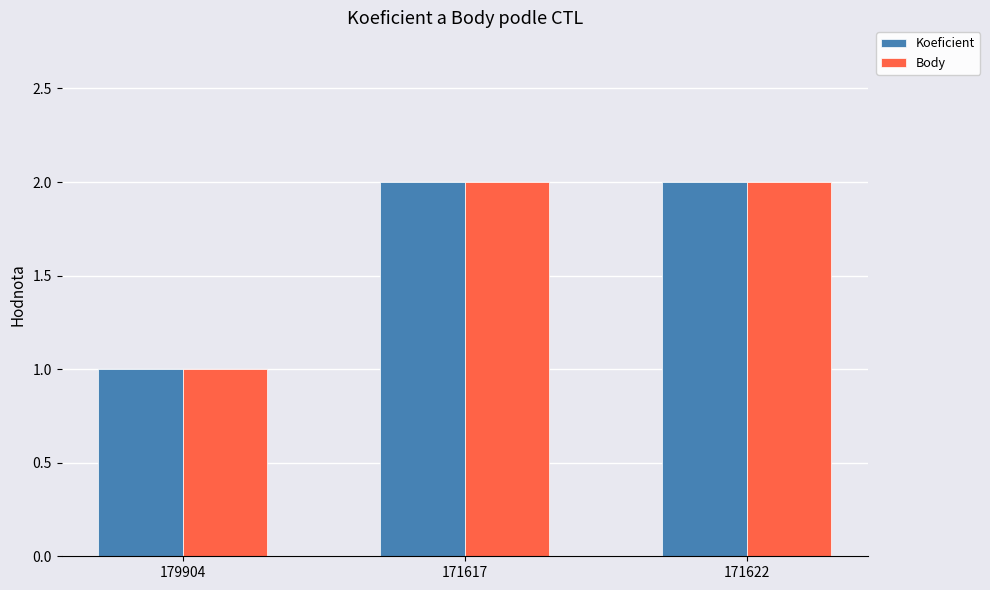

What is the sum of the Body values at 171617 and 179904?

3